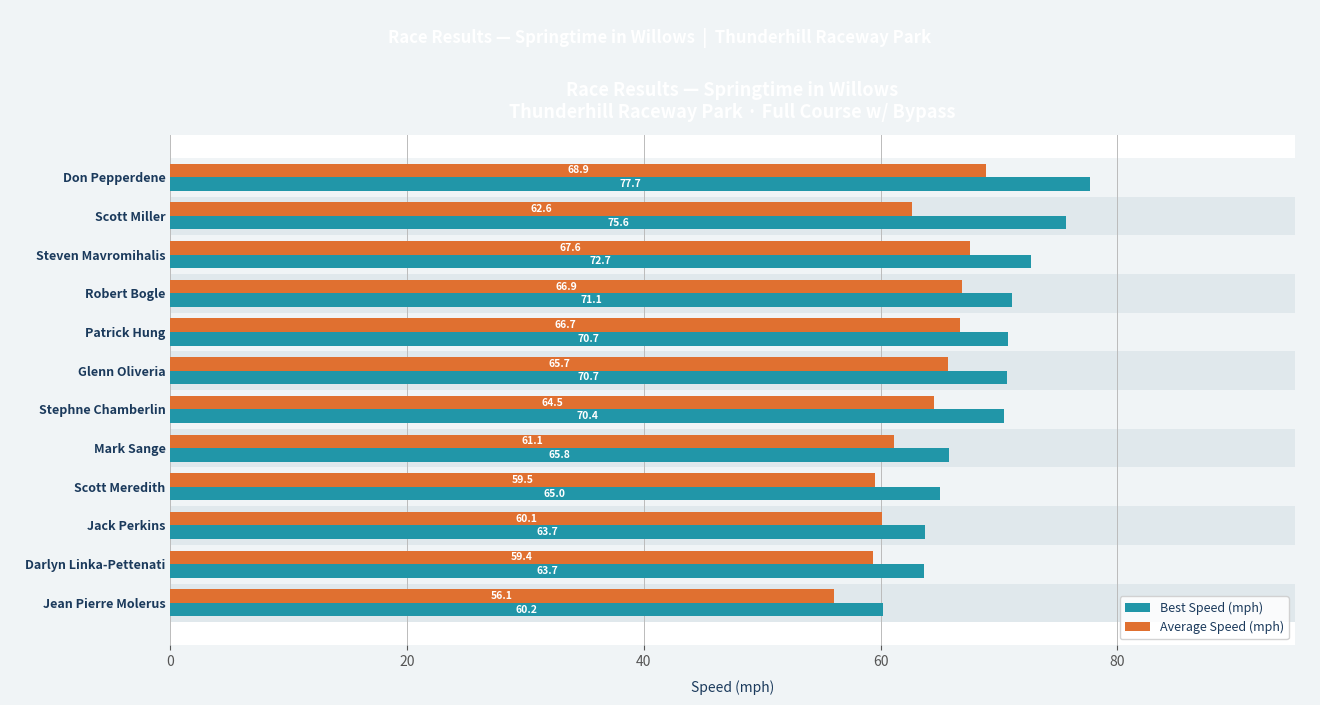

Which series has the largest total across all categories?

Best Speed (mph)